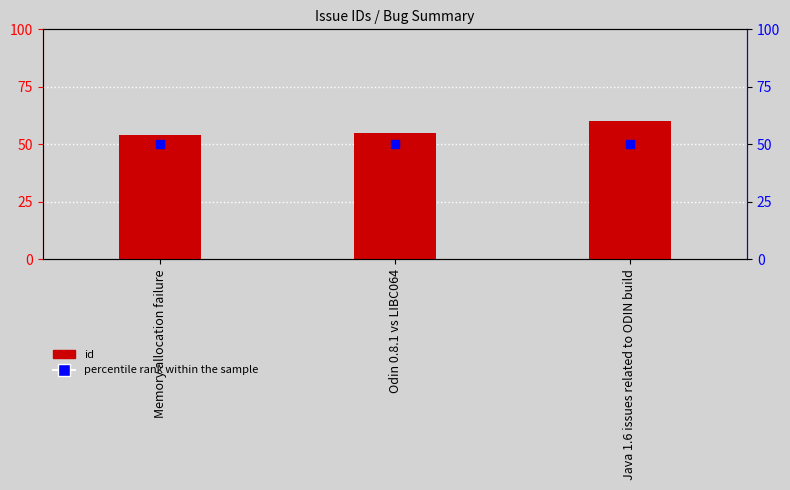

Which series contains the highest Y value?

id